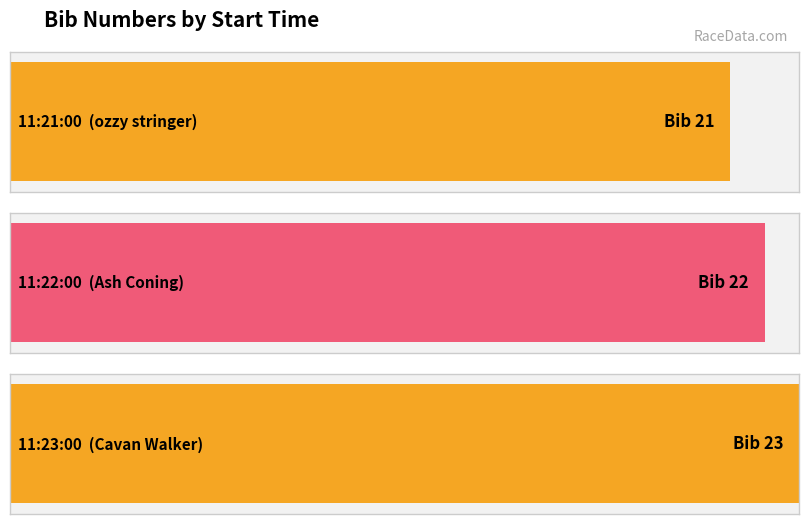

How many data points are less than 22?

1